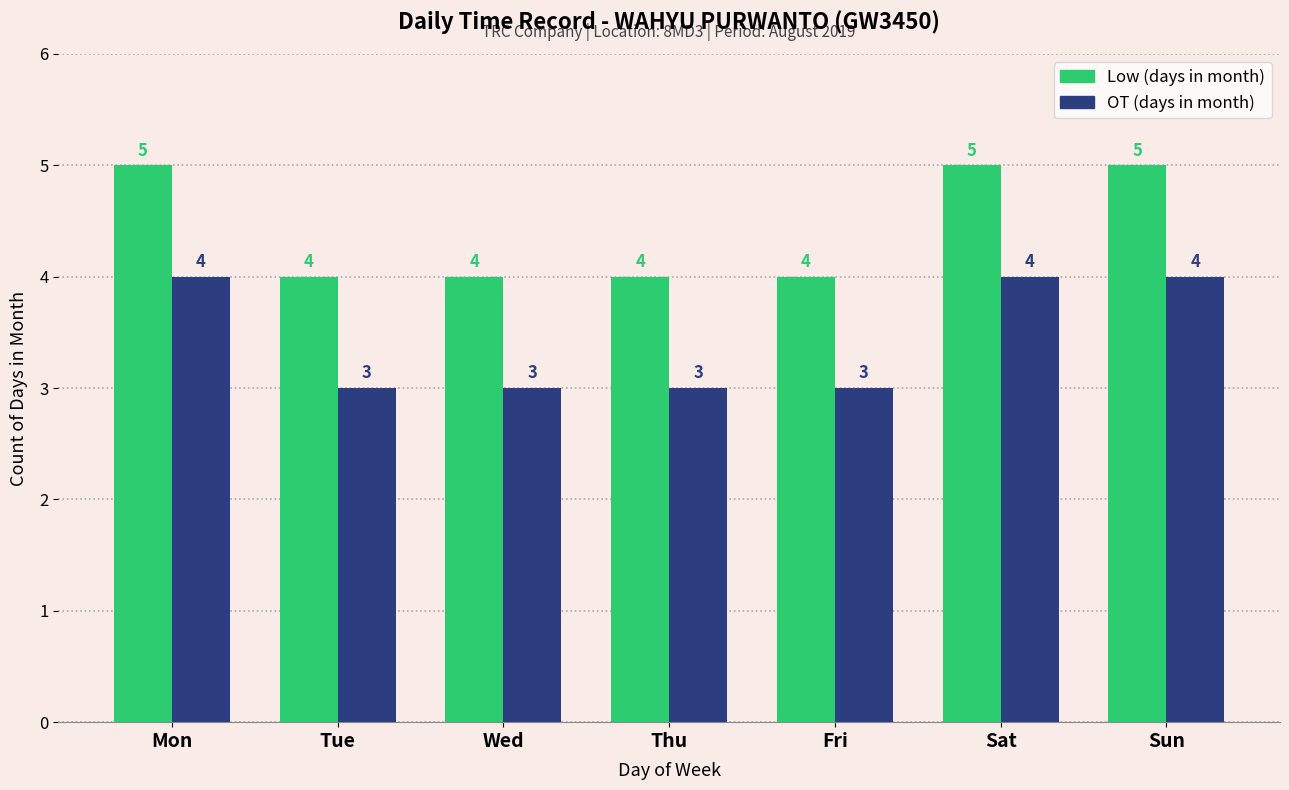

What is the greatest value displayed?

5